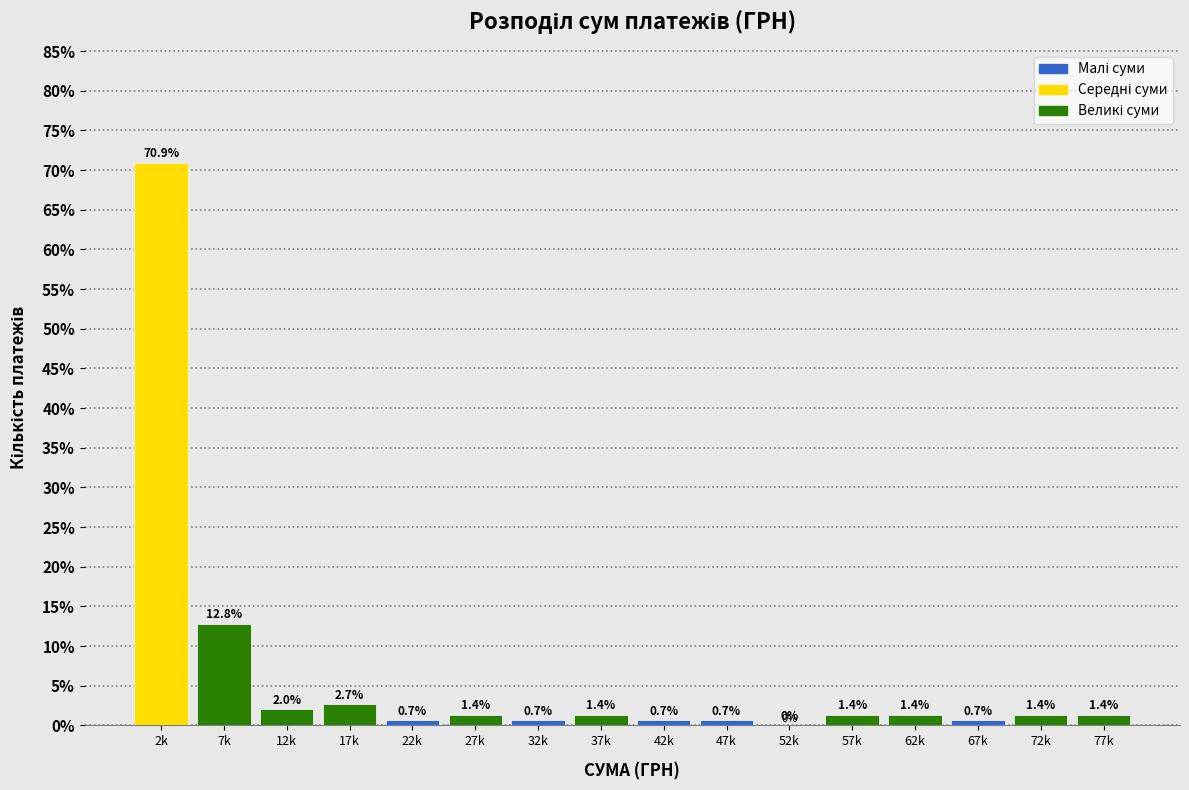

Reading right to left, what are all the values shown in this chart?

77k=1.4	72k=1.4	67k=0.7	62k=1.4	57k=1.4	52k=0.0	47k=0.7	42k=0.7	37k=1.4	32k=0.7	27k=1.4	22k=0.7	17k=2.7	12k=2.0	7k=12.8	2k=70.9